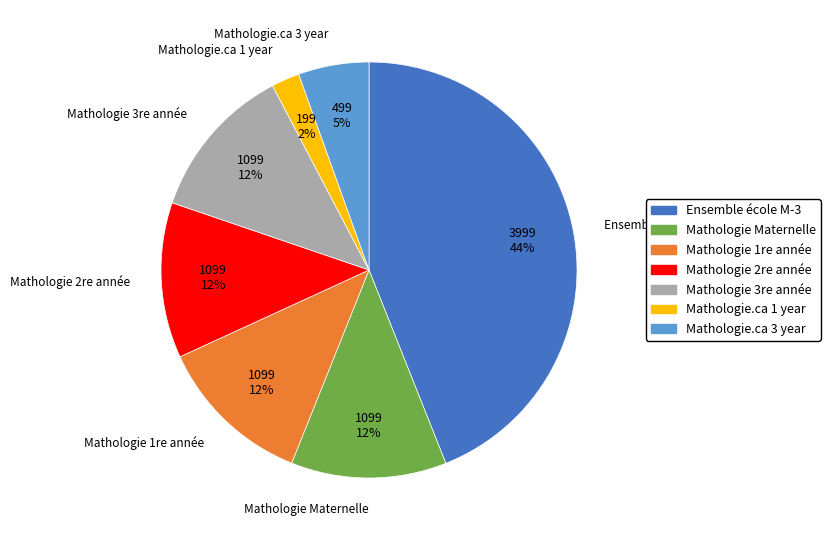

Is there a majority slice in this chart?

No